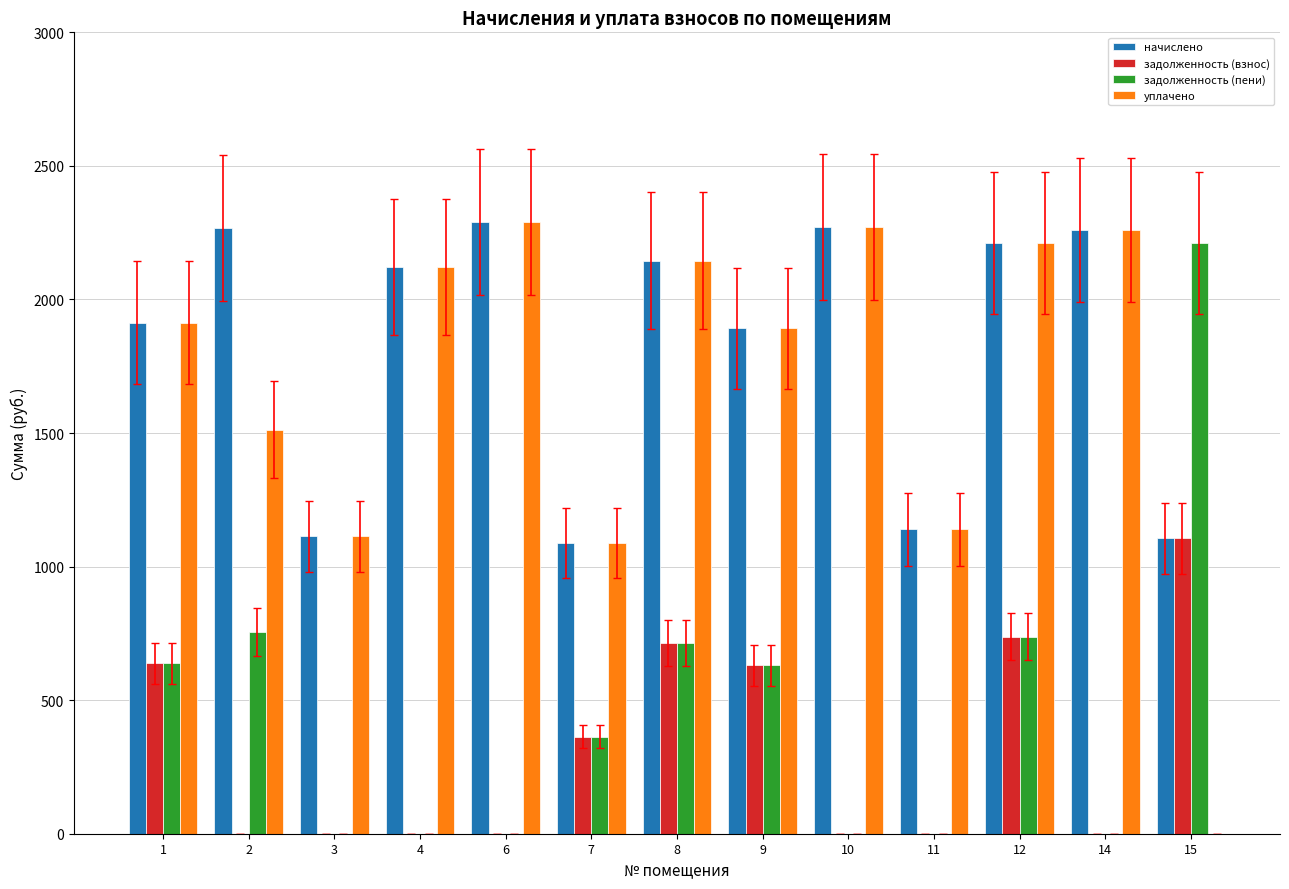

How many categories are shown in the chart?

13